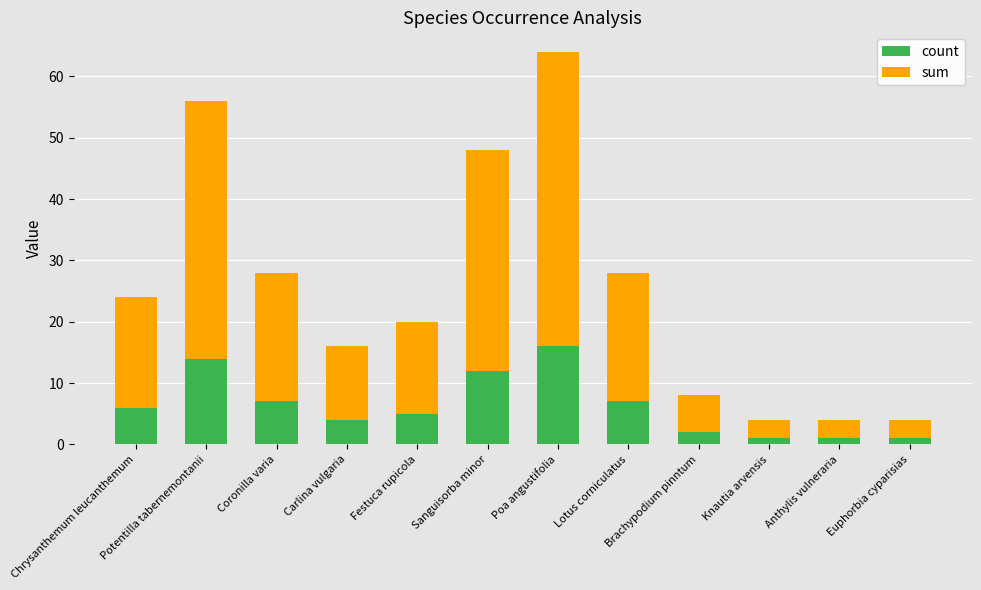

The value of count at Brachypodium pinntum is 2. True or false?

True